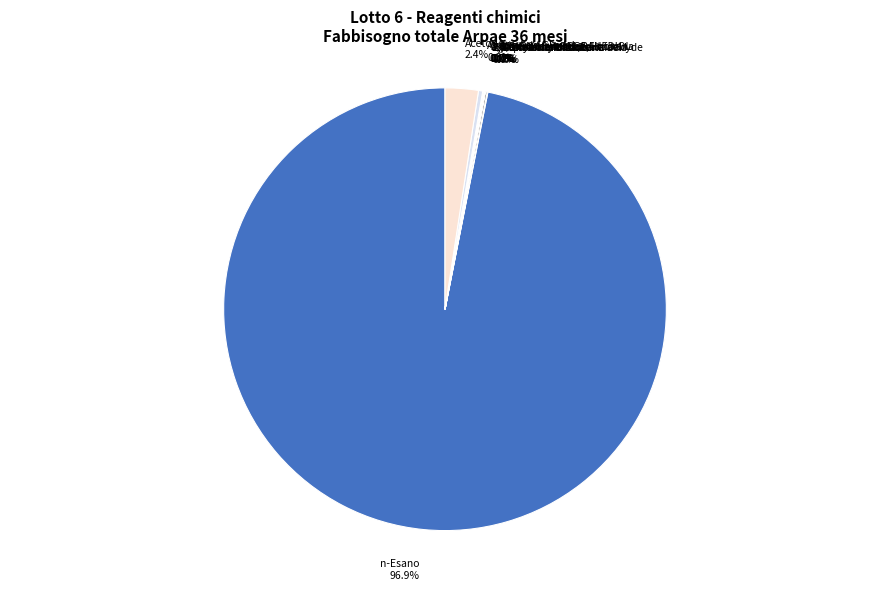

Which has a higher value, Acetic Acid Glacial or Acetone?

Acetone